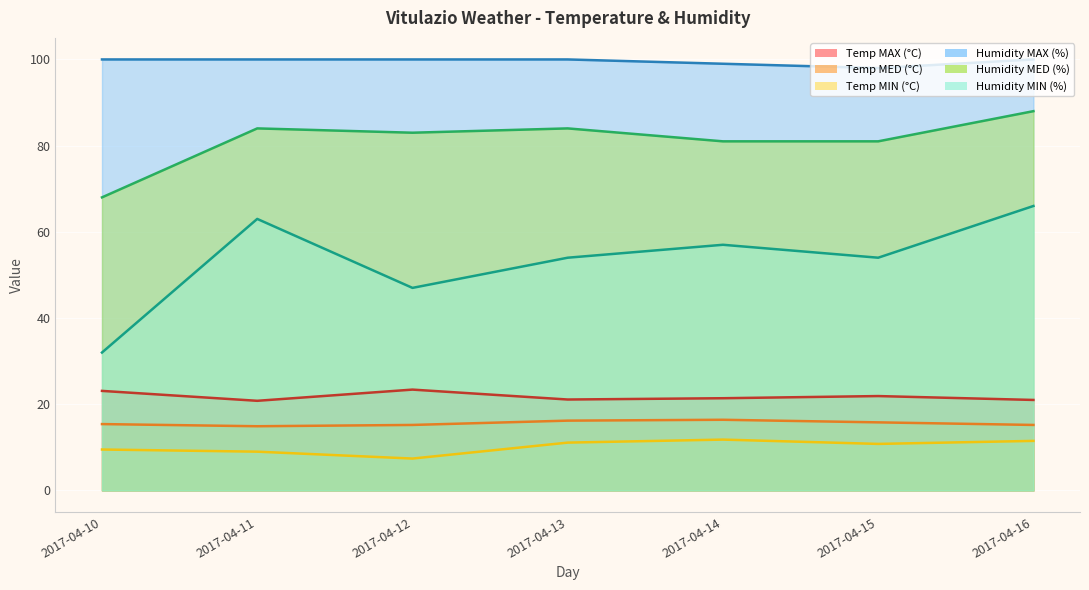

True or false: Humidity MED (%) has more than 2 points higher than both neighbors.

False